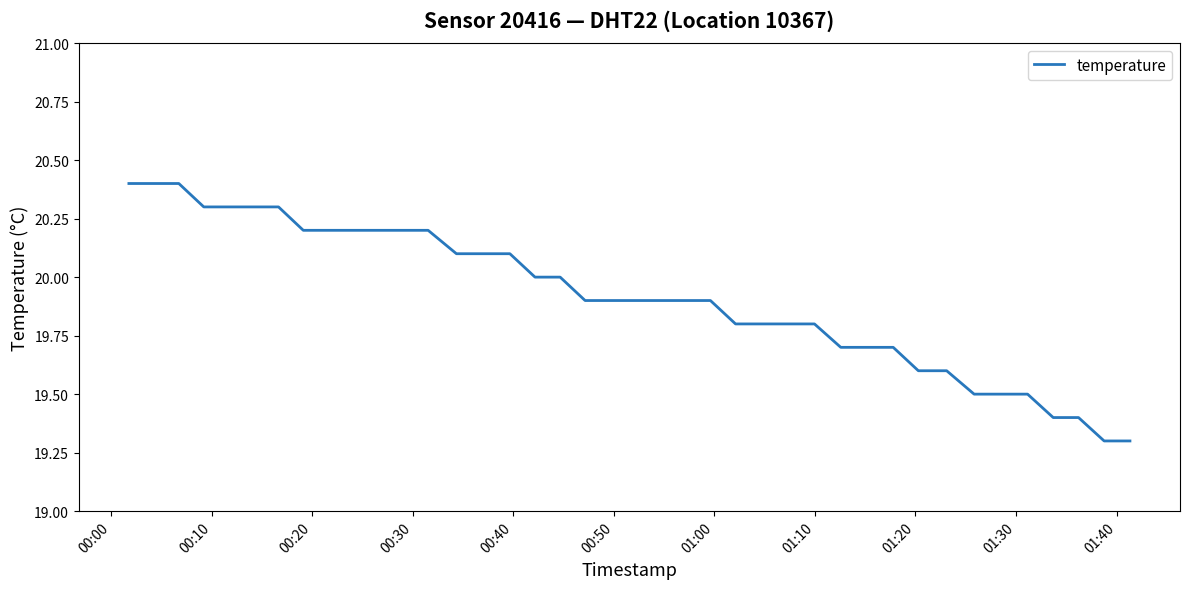

What is the difference between the maximum and minimum values?

1.1